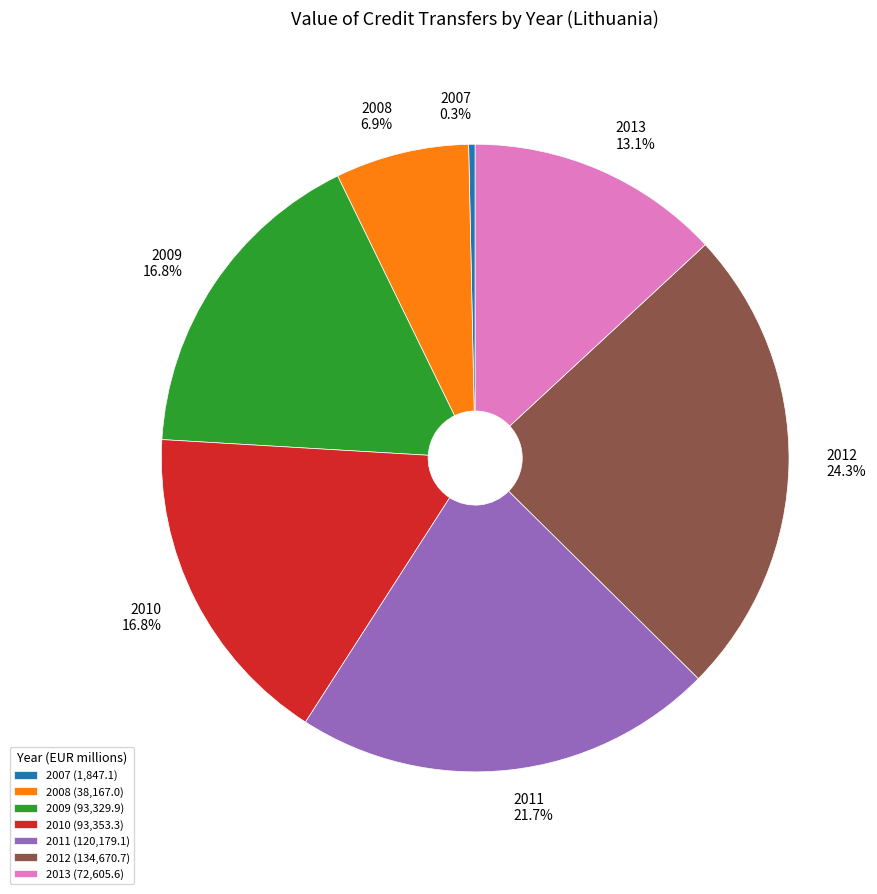

To the nearest percent, what is the average slice percentage?

14%